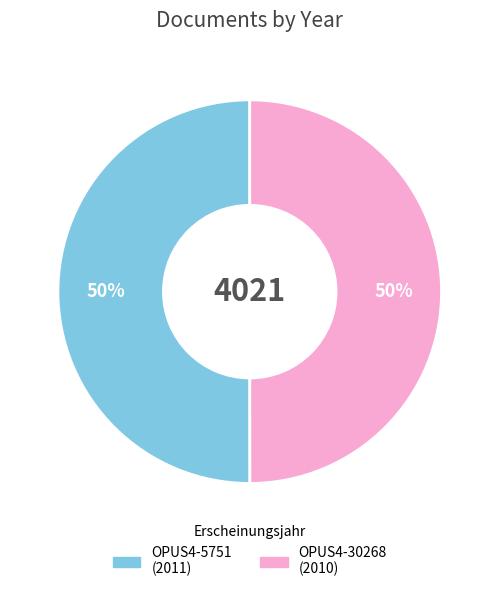

Approximately how many times larger is the value at OPUS4-30268 compared to OPUS4-5751?

1.0